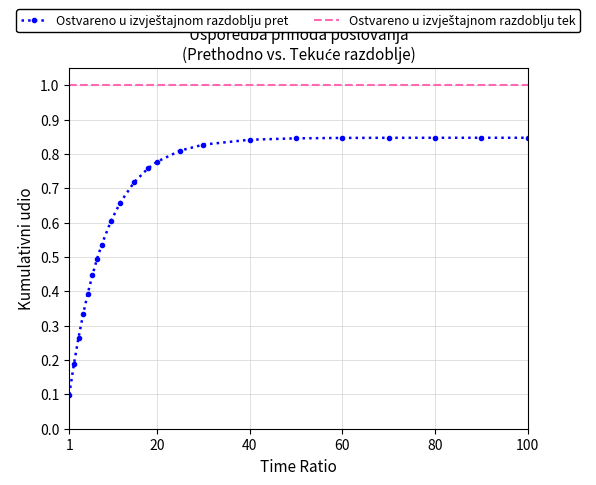

What is the greatest value displayed?

1.0